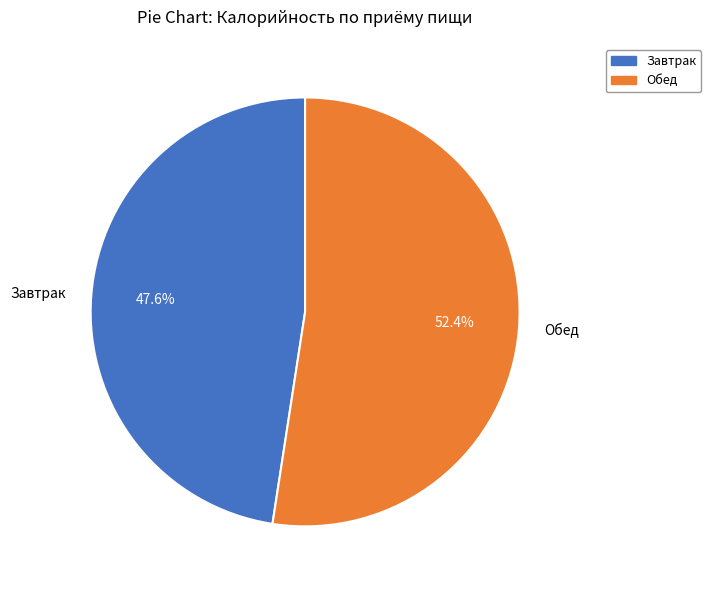

Which category has the smallest portion of the pie?

Завтрак